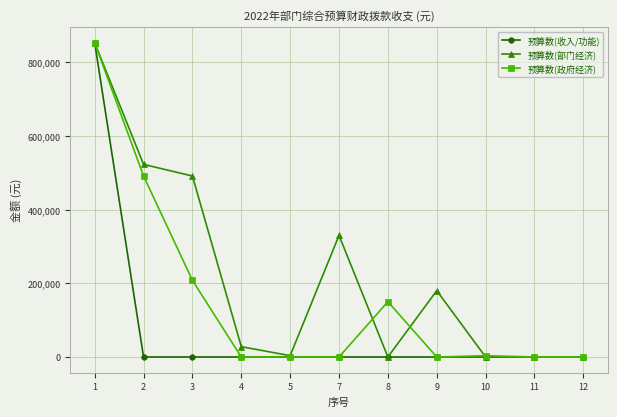

Between 3 and 9, which series saw the biggest shift?

预算数(部门经济)